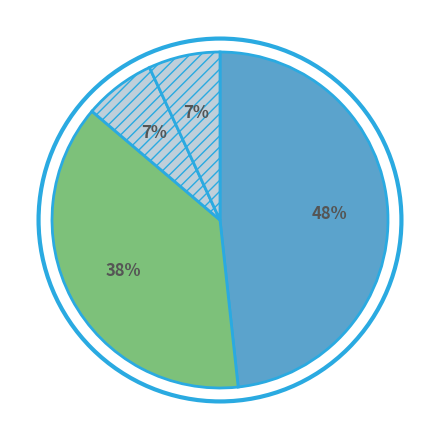

Does any single category account for the majority?

No